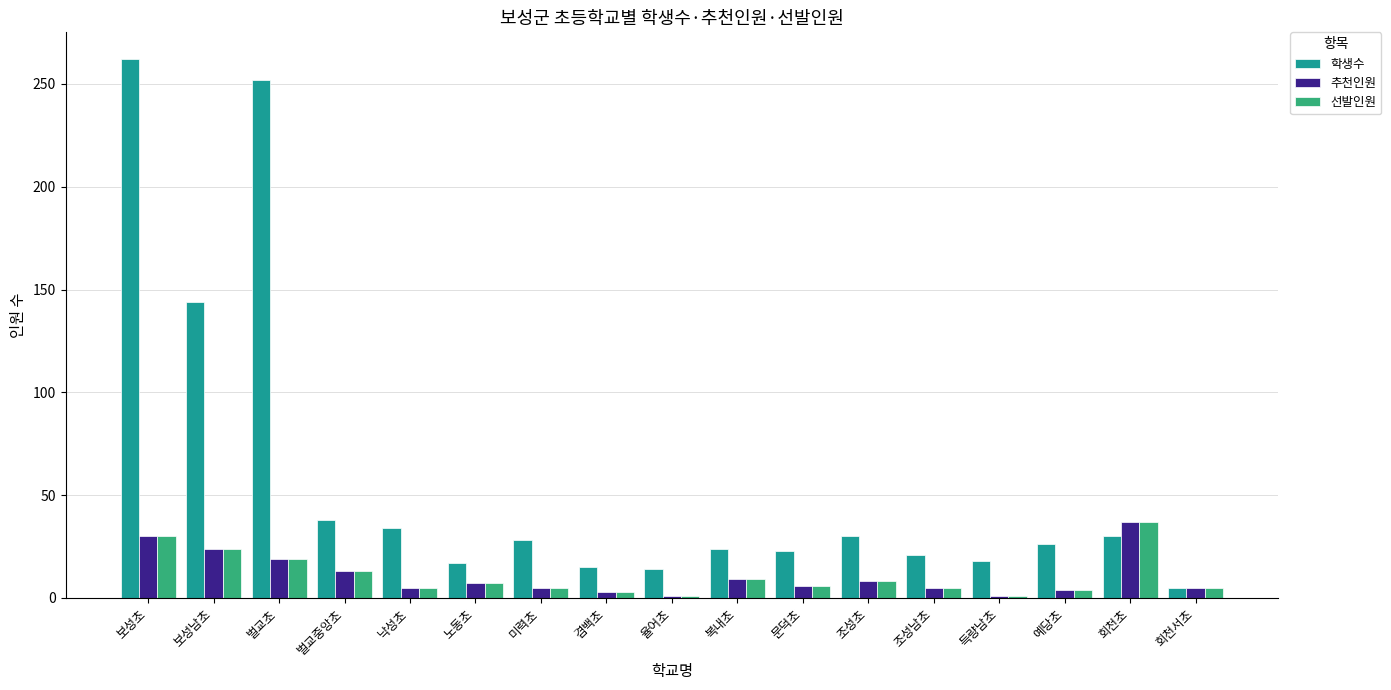

How many categories are shown in the chart?

17